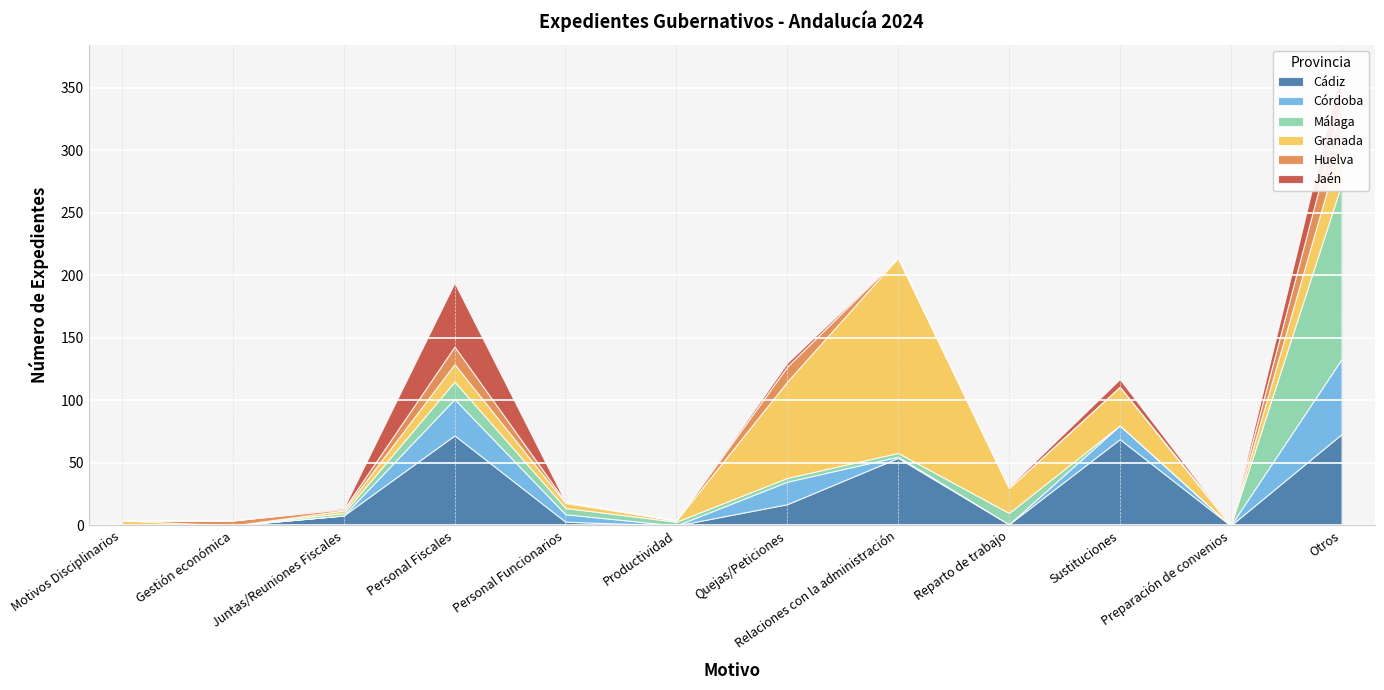

Reading left to right, list all the values displayed in this chart.

Cádiz: 0	0	8	72	3	0	17	54	1	69	0	73
Córdoba: 0	0	0	29	6	0	18	1	0	11	0	60
Málaga: 0	0	2	14	5	3	3	3	9	0	0	140
Granada: 4	0	2	14	4	1	77	156	20	31	0	35
Huelva: 0	4	1	14	1	0	12	0	0	0	1	30
Jaén: 0	0	1	51	0	0	3	0	1	6	0	28